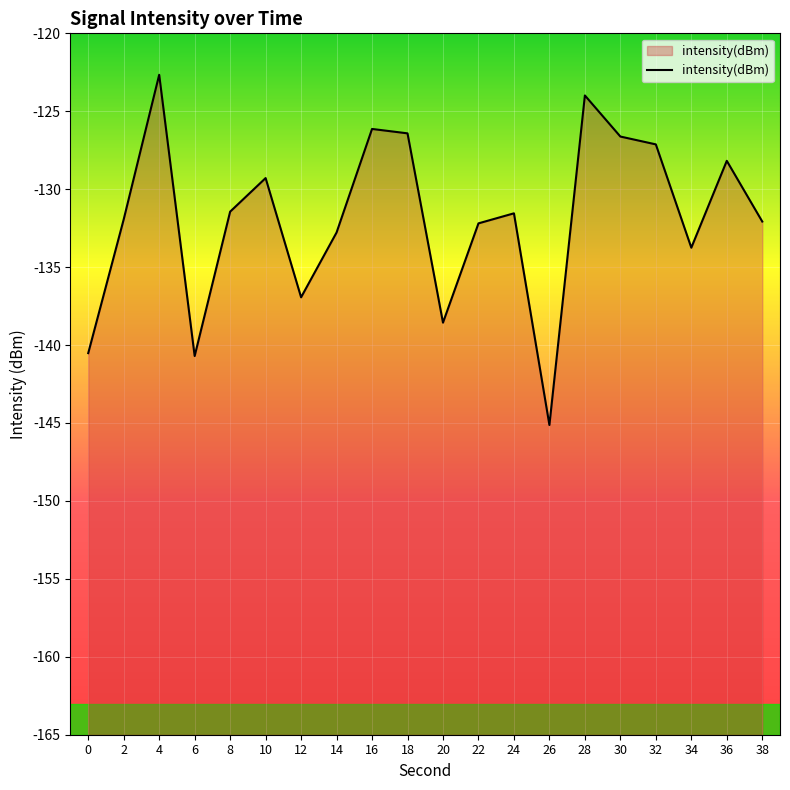

How many points are higher than both their immediate neighbors (excluding endpoints)?

6